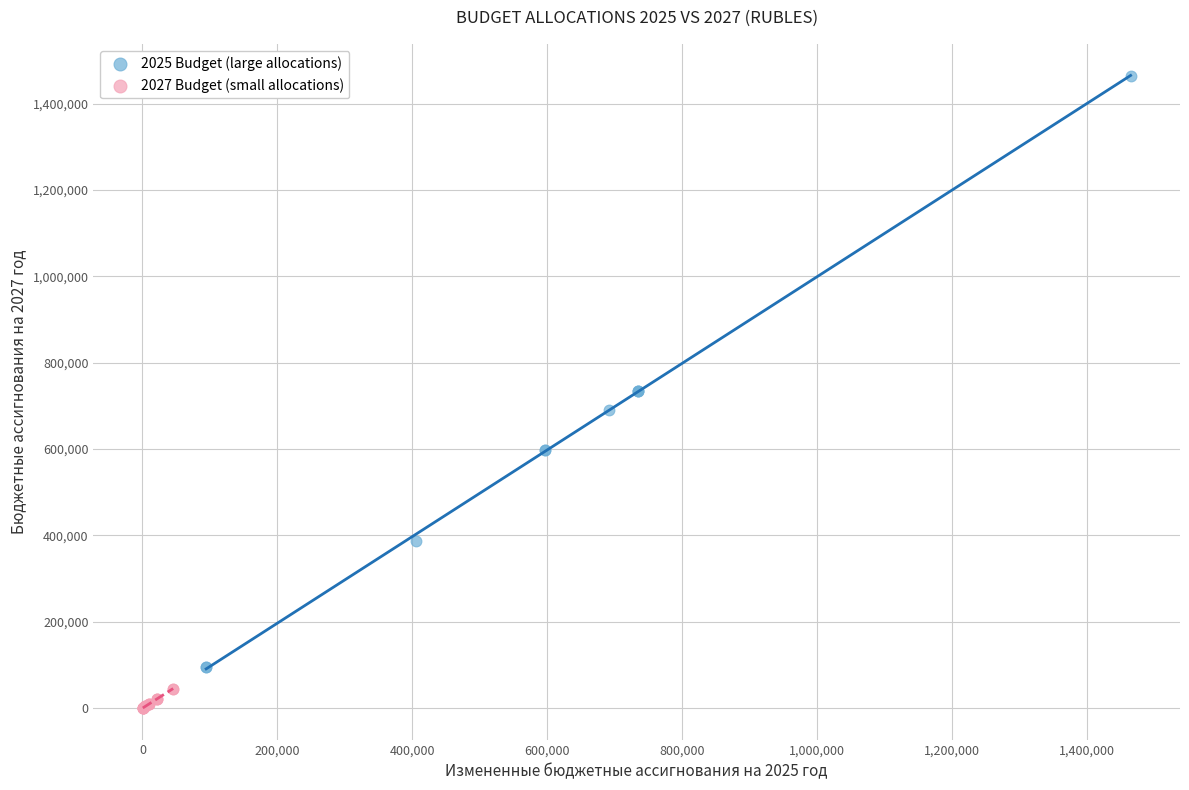

Which series reaches the minimum Y coordinate?

2027 Budget (small allocations)